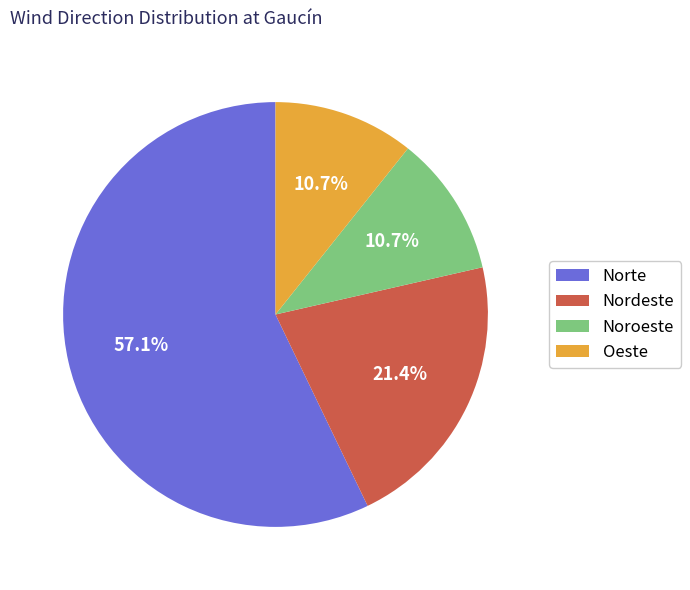

How many segments does this pie chart have?

4